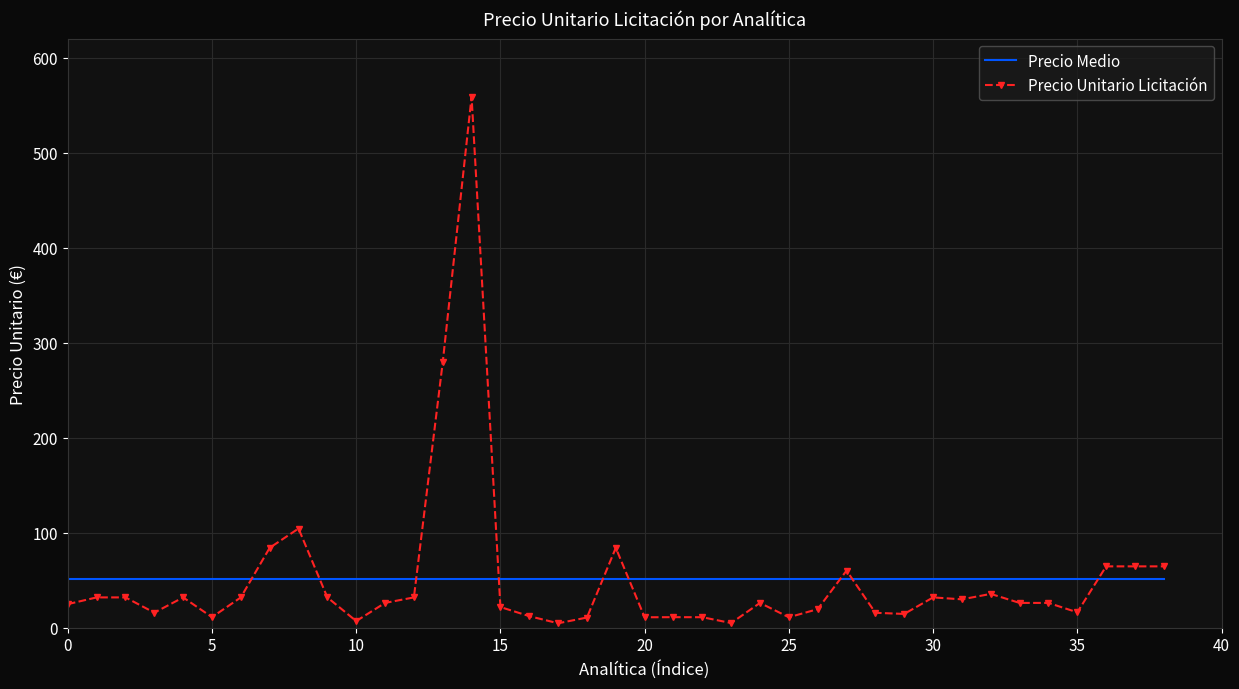

Which series has the widest spread of values?

Precio Unitario Licitación